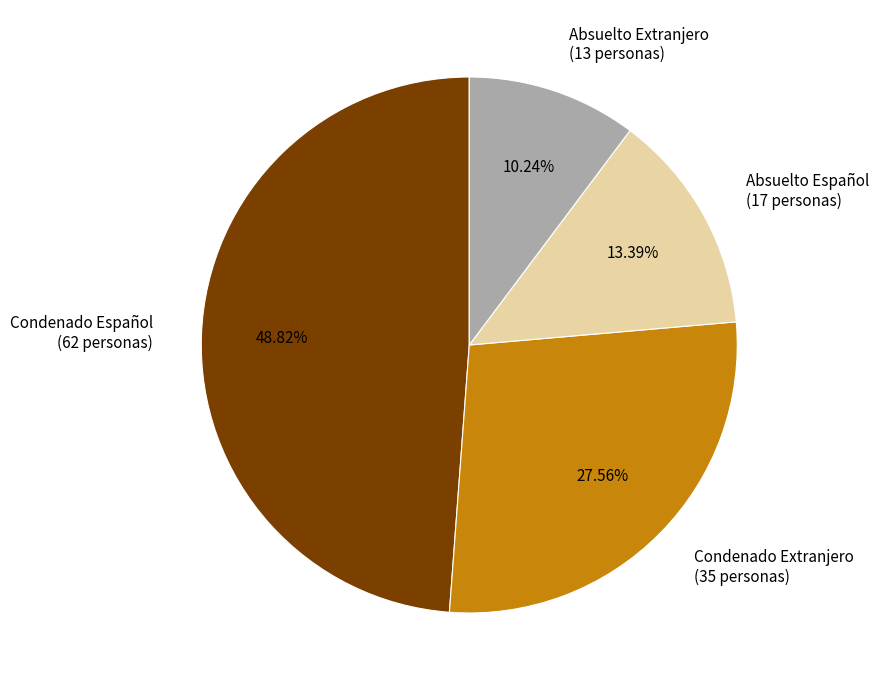

To the nearest percent, what is the difference between the largest and smallest slice percentages?

39%